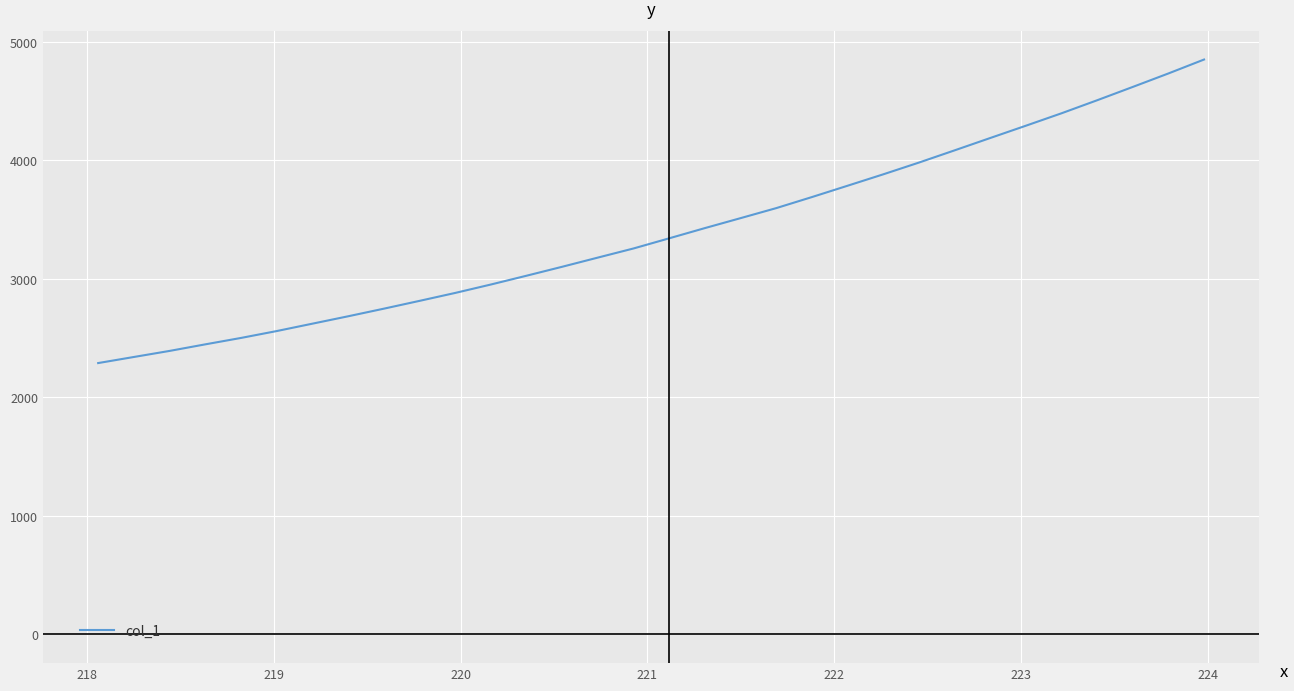

What is the greatest value displayed?

4849.1